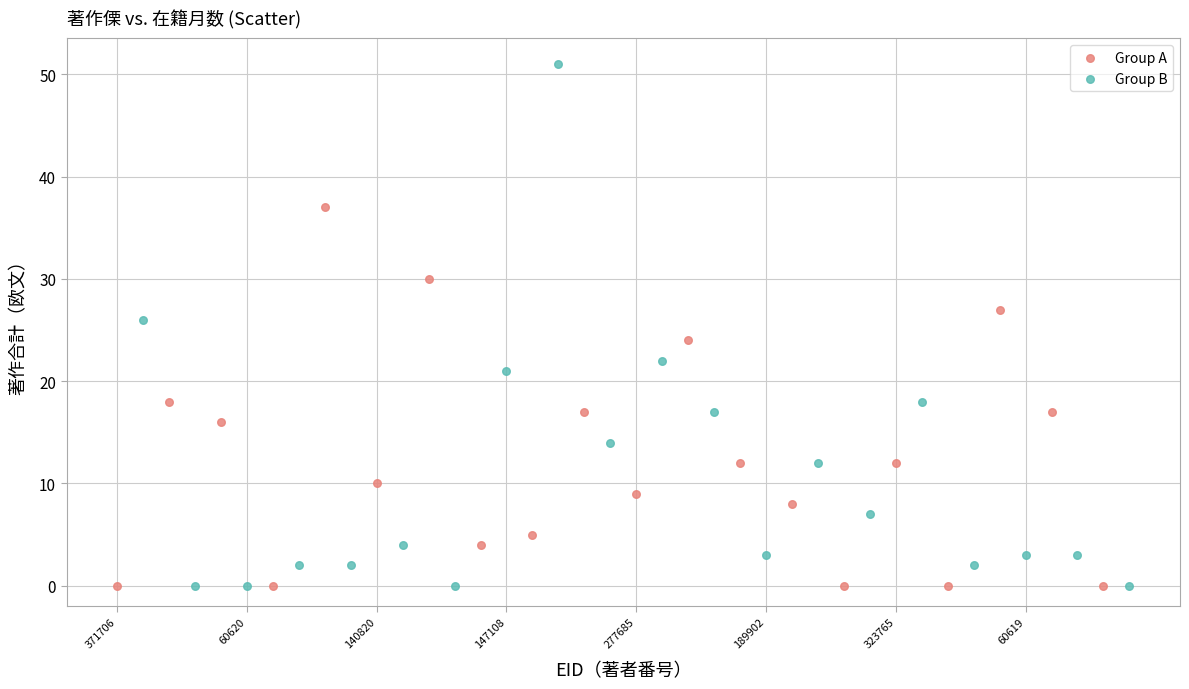

Which series has the widest spread of Y values?

Group B